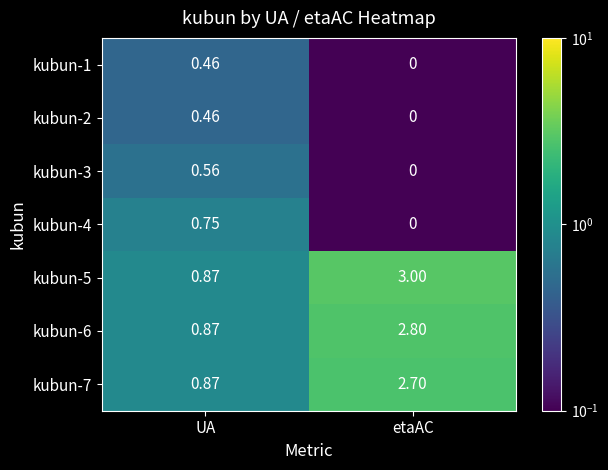

Which series has the largest total across all categories?

kubun-5